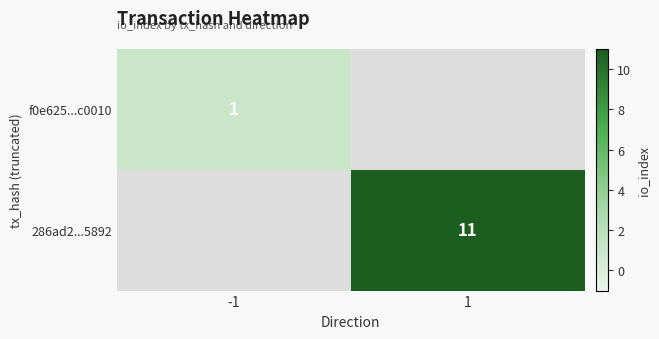

What is the maximum value shown in the chart?

11.0